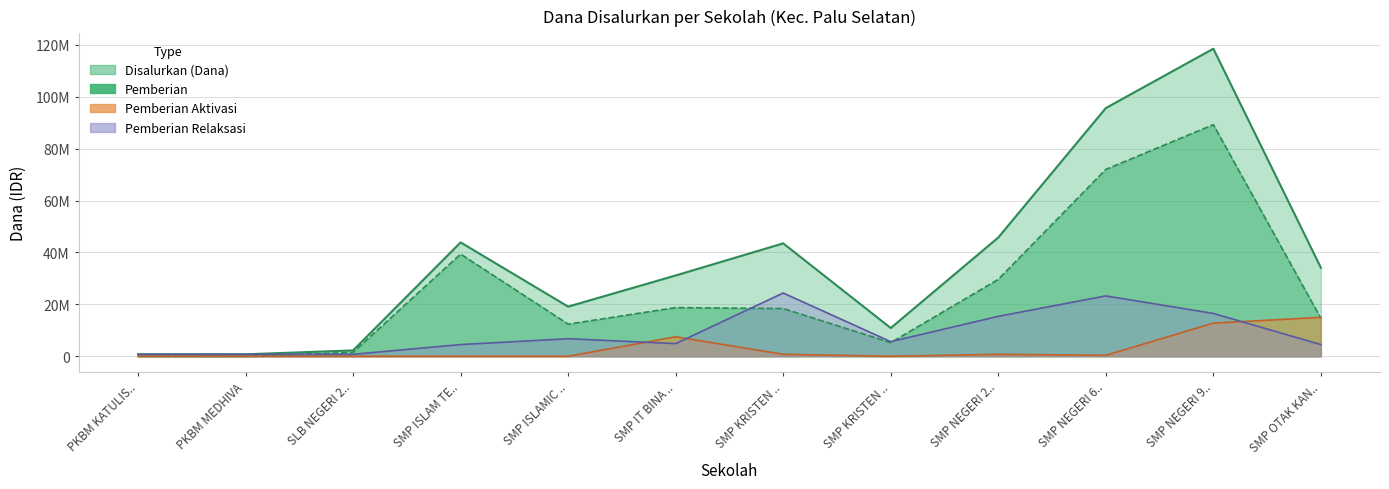

Rank the series by their average value, from highest to lowest.

Disalurkan (Dana), Pemberian, Pemberian Relaksasi, Pemberian Aktivasi